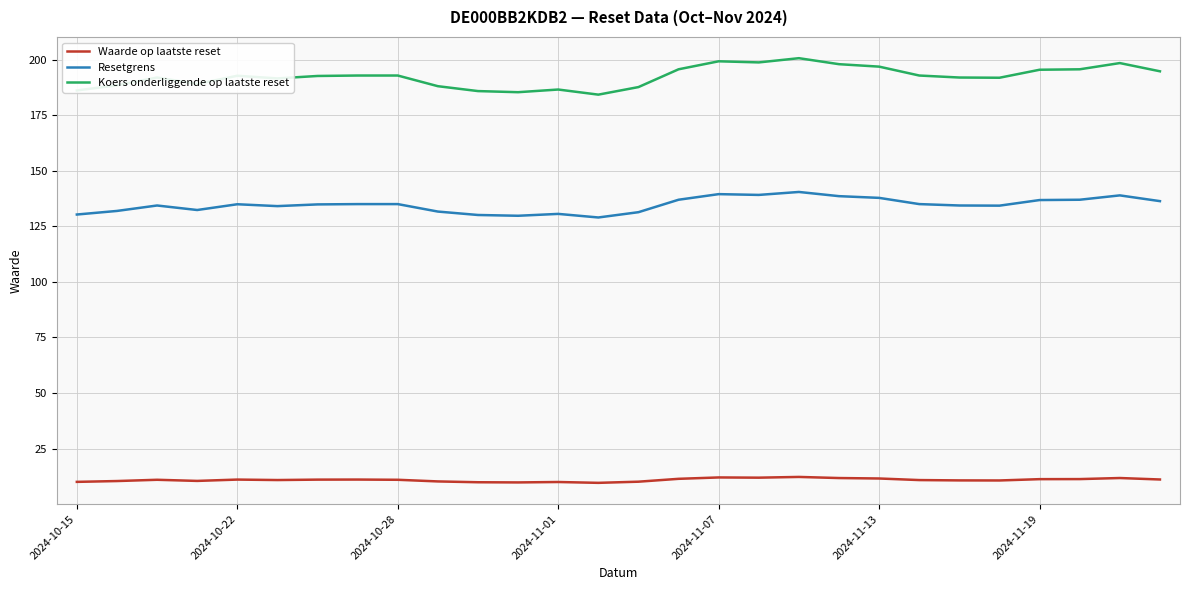

Does the chart have visible grid lines?

Yes